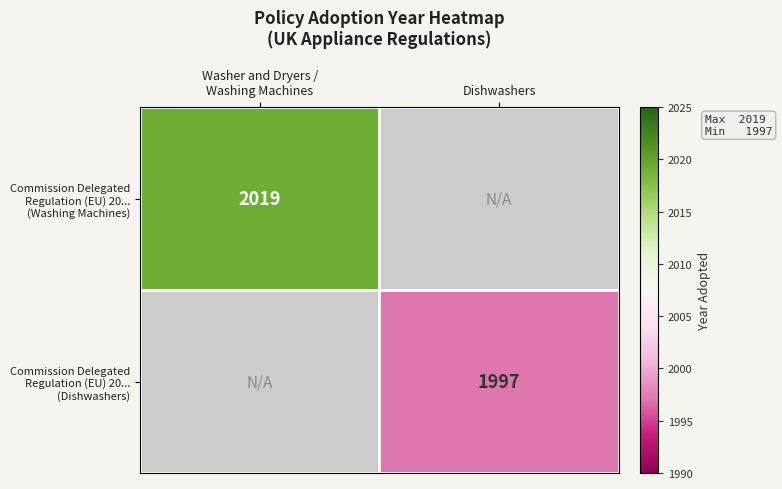

Is it true that Commission Delegated Regulation (EU) 20... (Dishwashers) equals 1265.0 at Dishwashers?

False